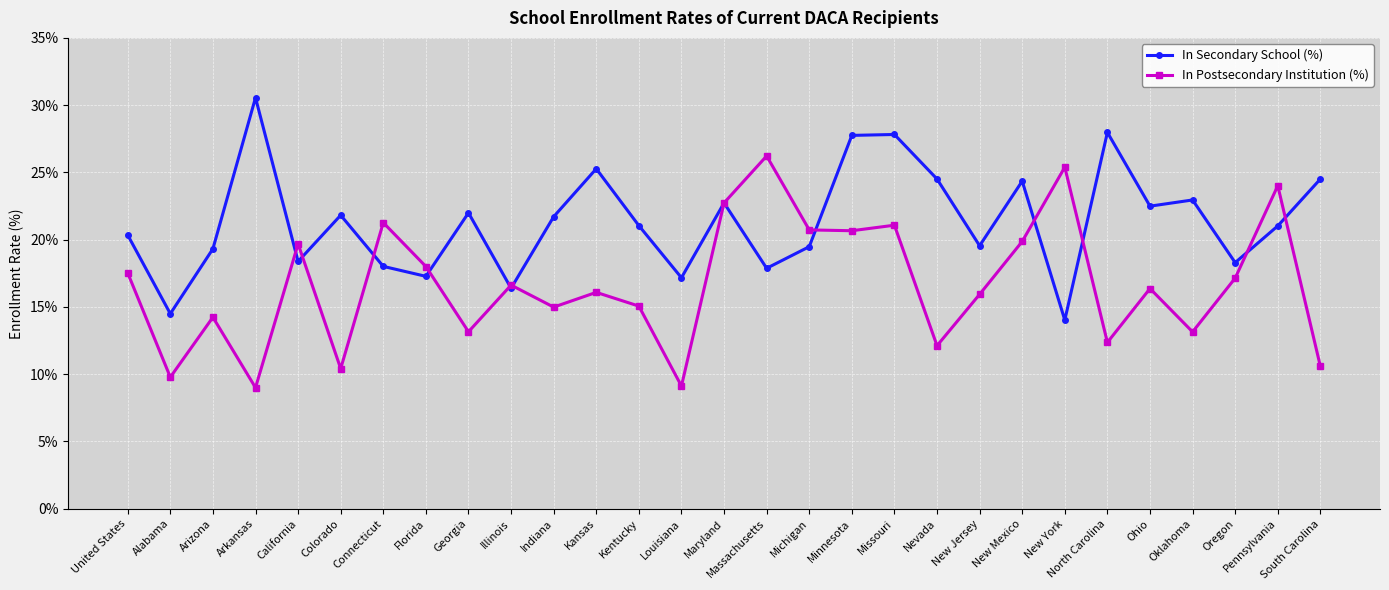

What is the lowest value of the In Postsecondary Institution (%) series?

9.0